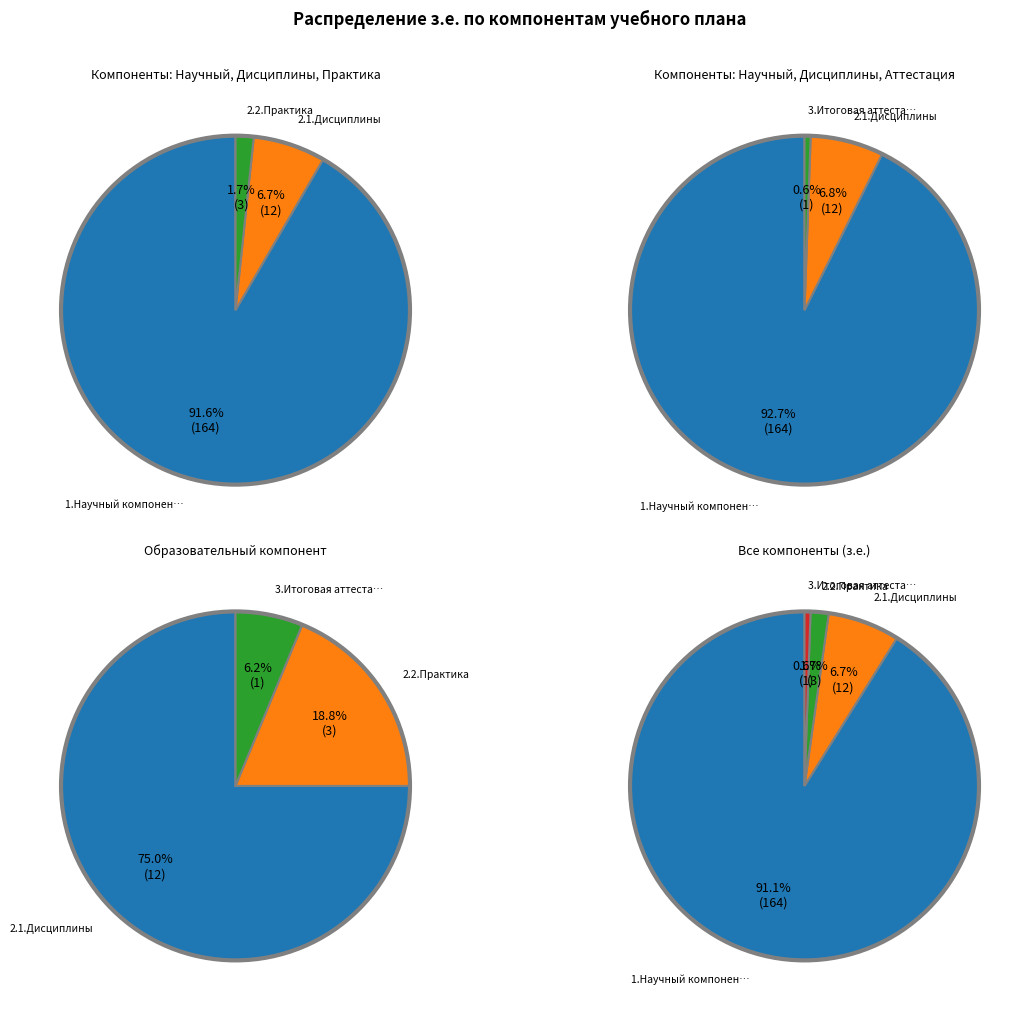

What is the majority slice?

1.Научный компонент